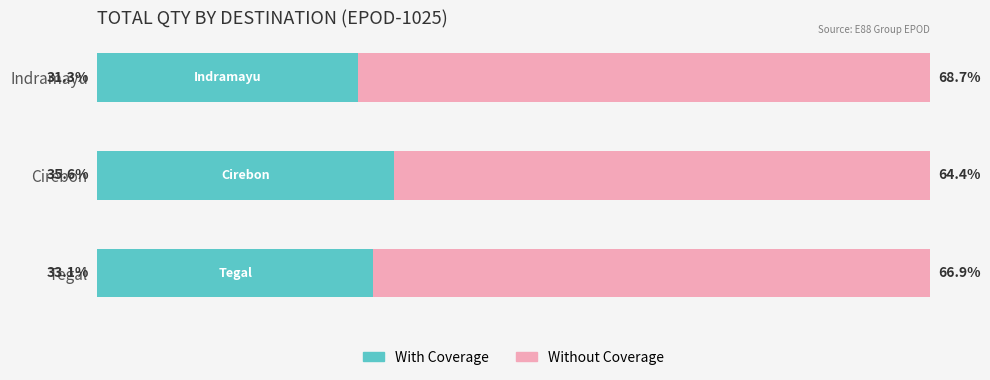

What are all the series names shown in the legend?

With Coverage, Without Coverage